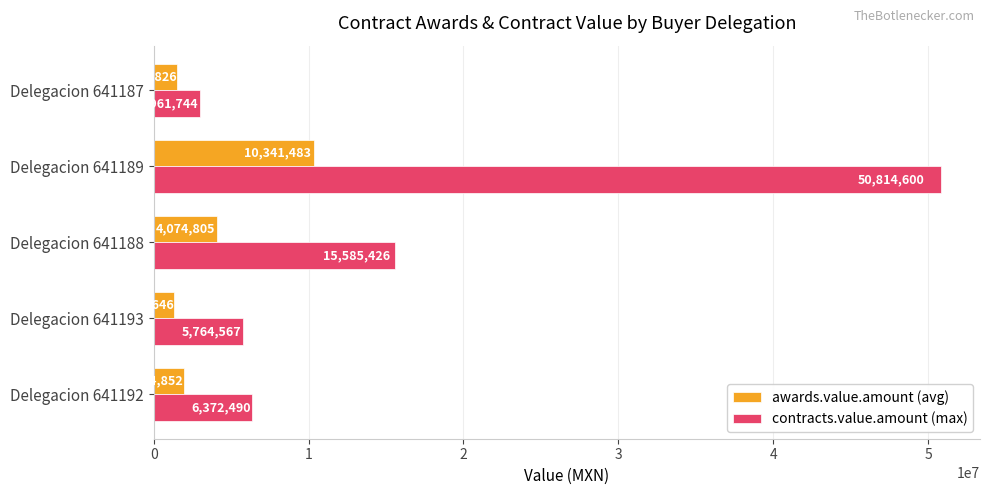

Which series has the largest total across all categories?

contracts.value.amount (max)